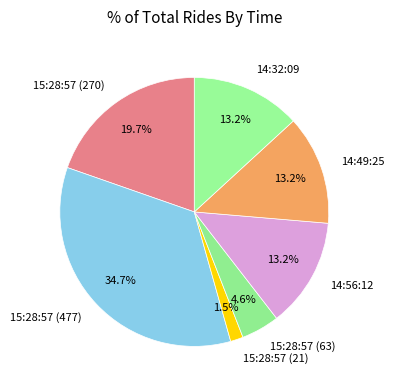

To the nearest percent, what is the difference between the largest and smallest slice percentages?

33%